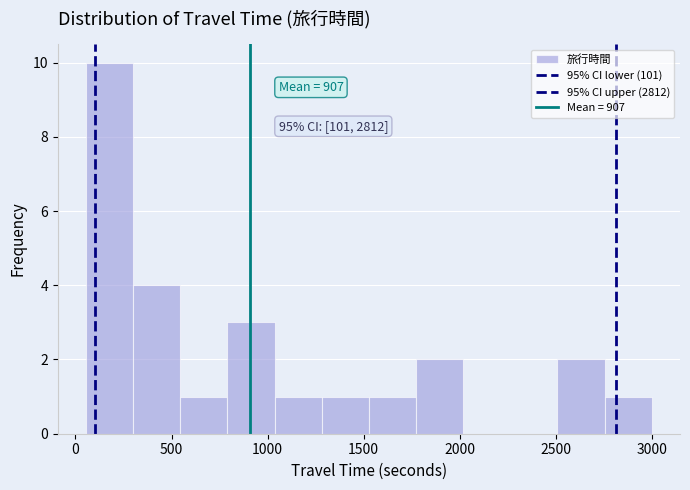

Which range on the x-axis has the tallest bar?

50 to 300